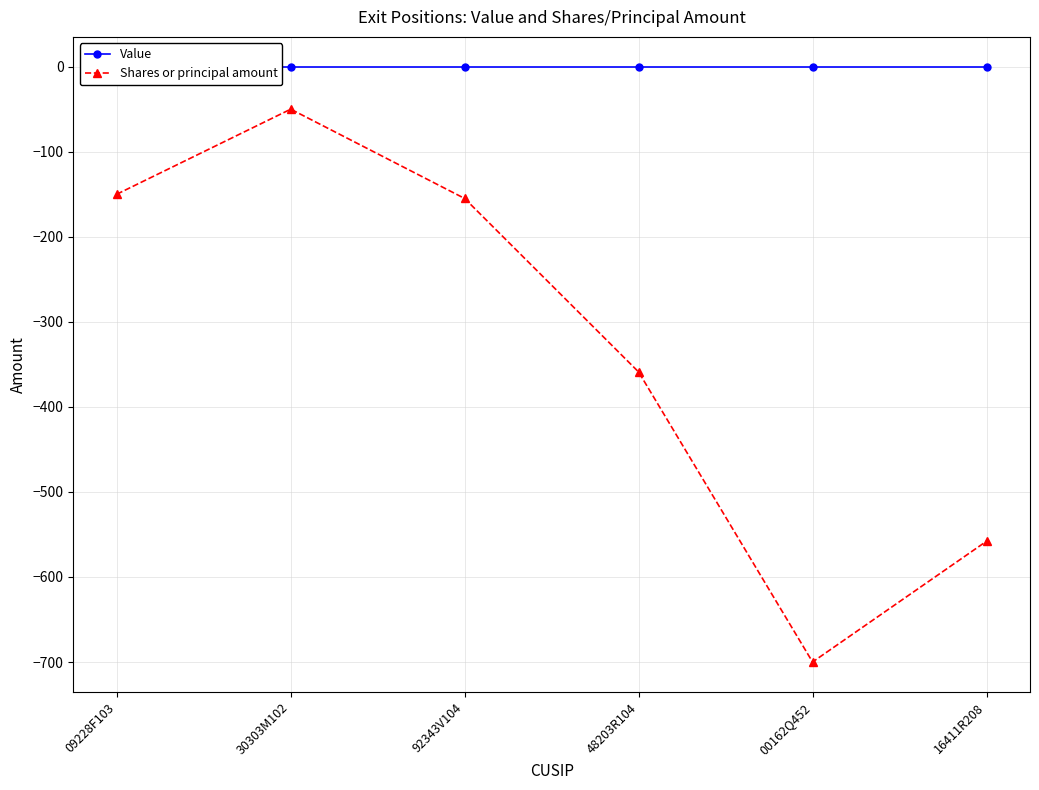

What is the sum of the Shares or principal amount values at 00162Q452 and 09228F103?

-850